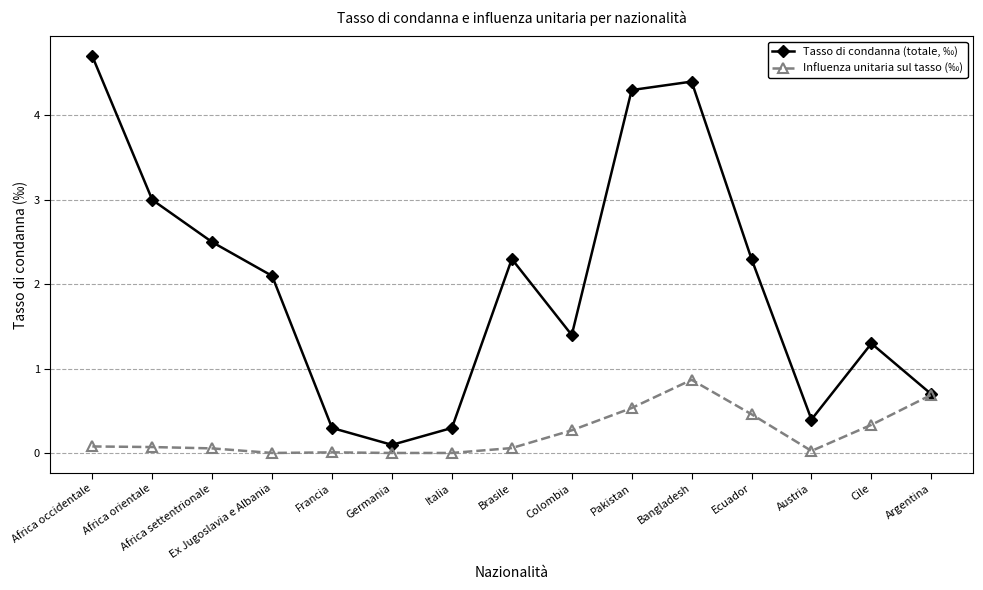

What is the average value of the Tasso di condanna (totale, ‰) series?

2.0